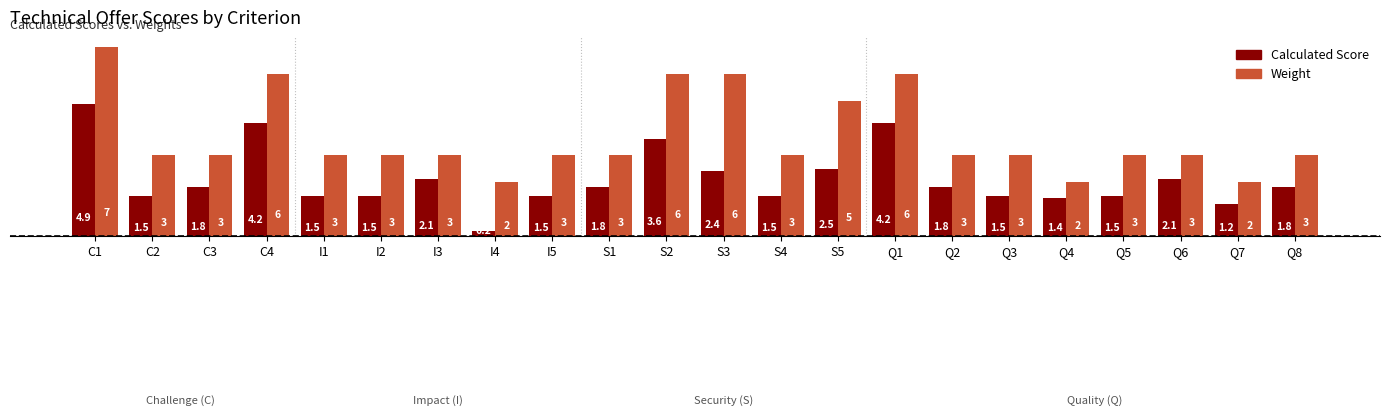

Which series has the largest range (max minus min)?

Weight